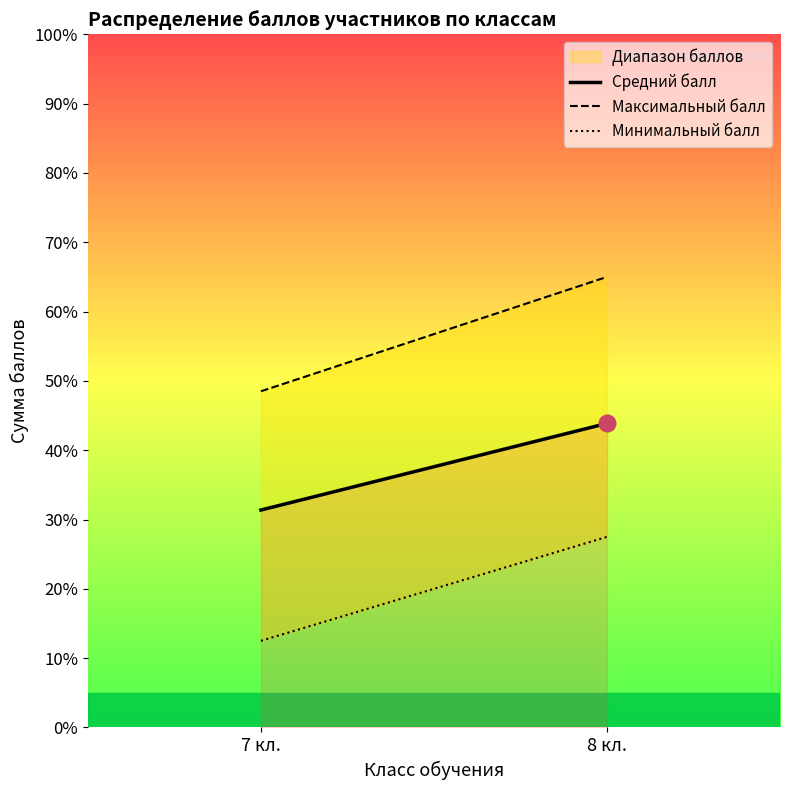

Is this an area chart (filled region under the line)?

No